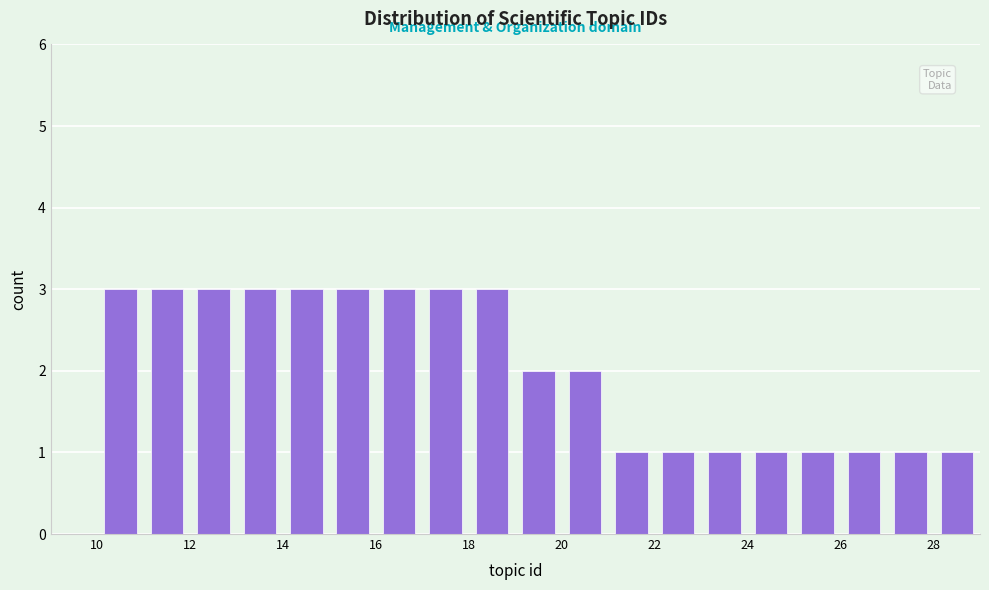

Reading left to right, list every bar in this chart as the range it spans on the x-axis followed by its height. The values are not printed on the chart, so give them approximately, as read against the axis.

9 to 10: 0
10 to 11: 3
11 to 12: 3
12 to 13: 3
13 to 14: 3
14 to 15: 3
15 to 16: 3
16 to 17: 3
17 to 18: 3
18 to 19: 3
19 to 20: 2
20 to 21: 2
21 to 22: 1
22 to 23: 1
23 to 24: 1
24 to 25: 1
25 to 26: 1
26 to 27: 1
27 to 28: 1
28 to 29: 1